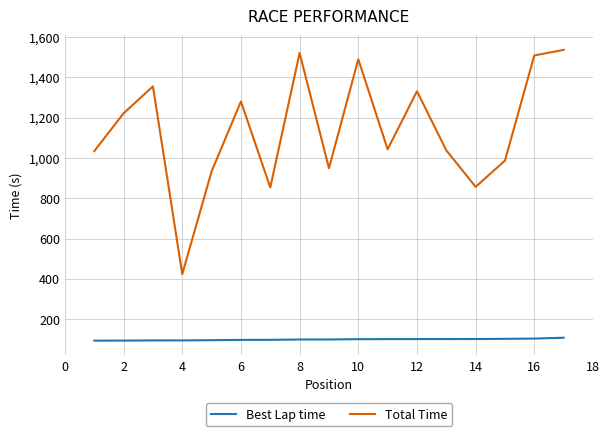

Which series has the widest spread of values?

Total Time